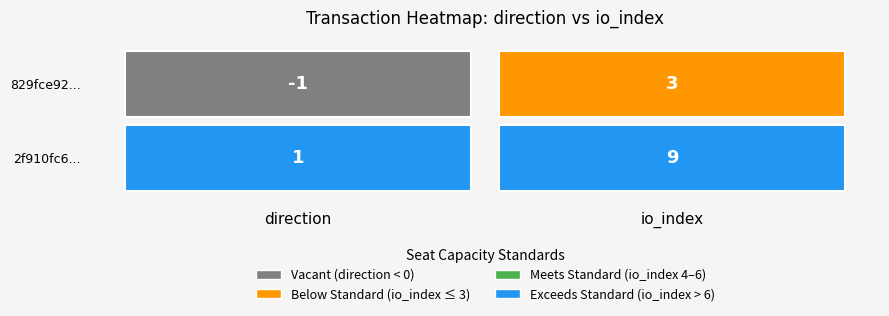

Reading left to right, extract all data points from this chart.

829fce9204ffe7048c4621c39aae403cd8d5aee: 0=-1	1=3
2f910fc61fc0f61c98e4828eb74bedea655e5cc: 0=1	1=9